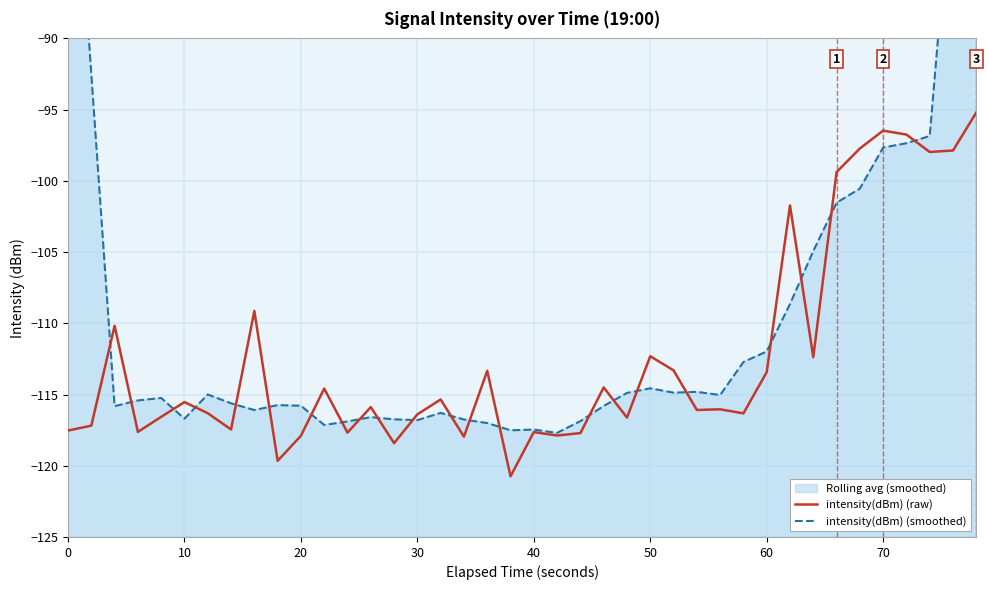

What is the highest value of the intensity(dBm) (raw) series?

-95.2